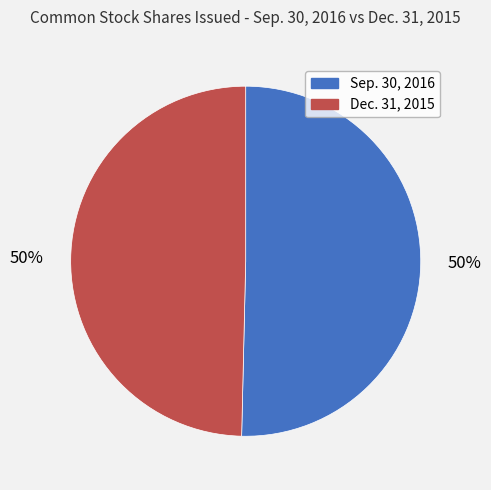

To the nearest percent, what portion does Dec. 31, 2015 represent?

50%